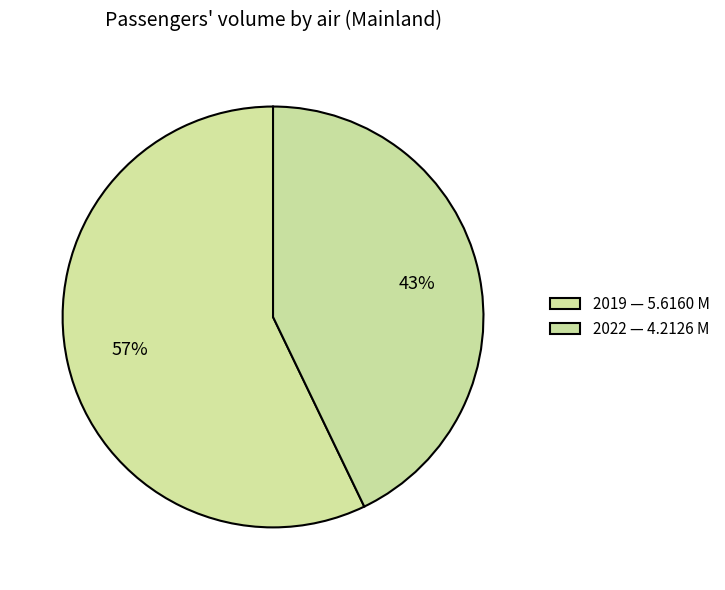

Count the number of slices in the pie.

2